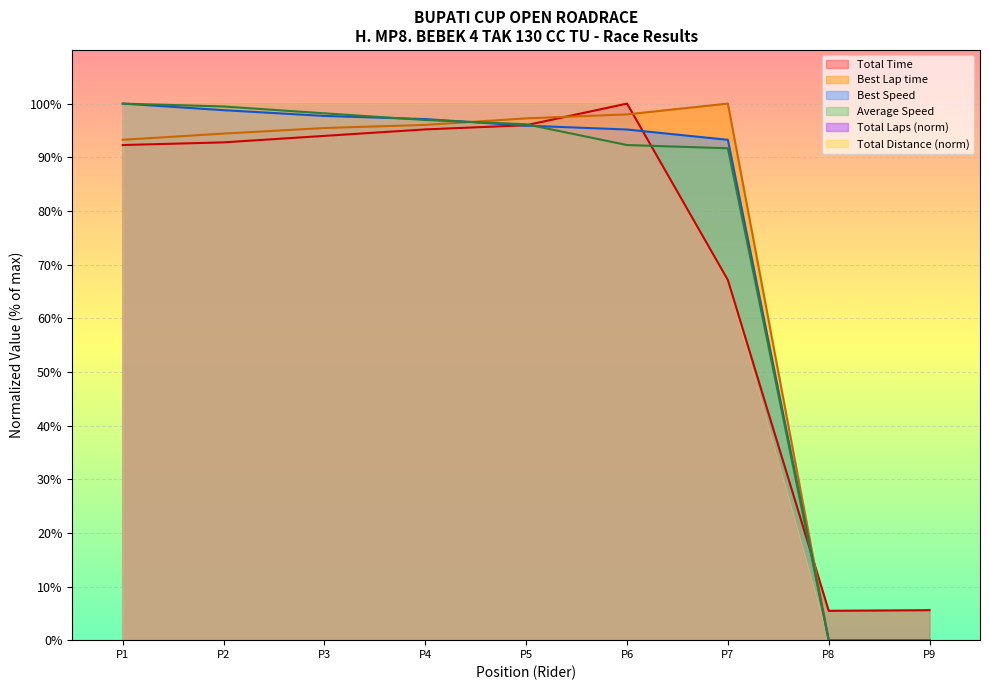

What is the difference between the maximum and minimum values in the Average Speed series?

100.0